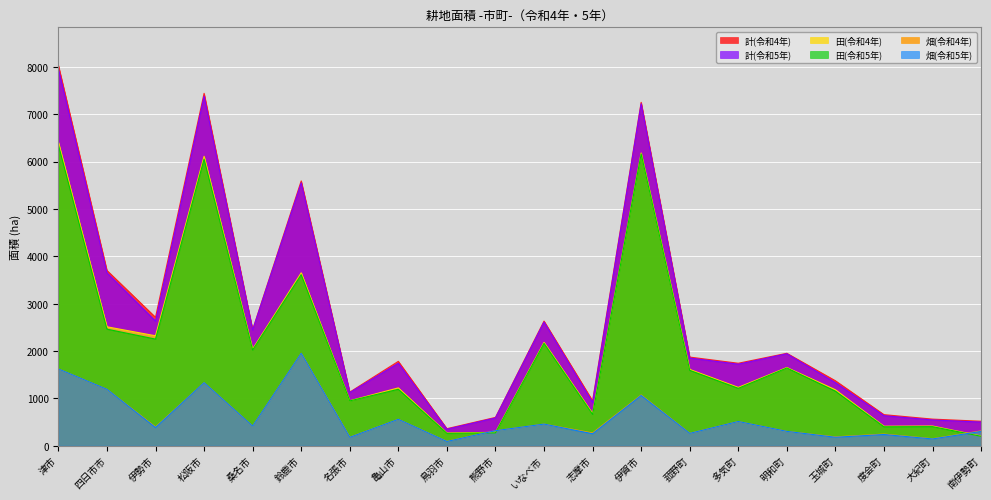

Which series has the largest range (max minus min)?

計(令和4年)